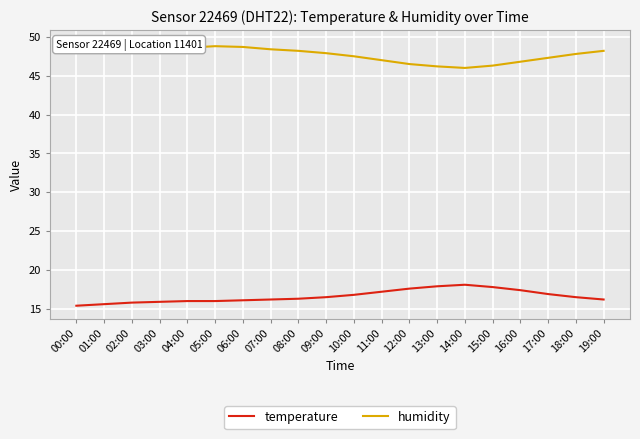

Is it true that humidity equals 46.2 at 13:00?

True